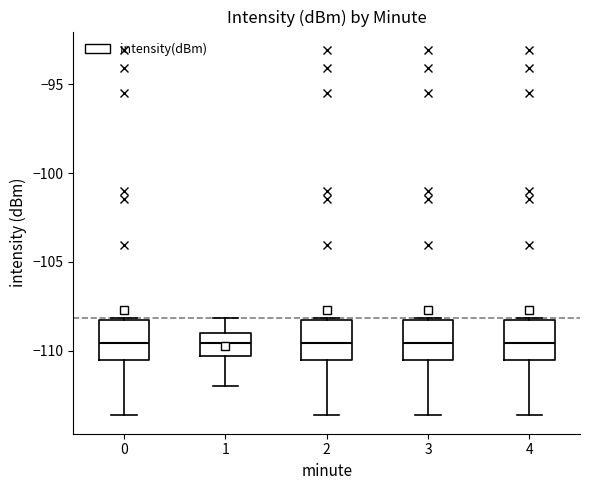

Where does the upper whisker of the box at x = 1 end on the y-axis? The values are not printed on the chart, so give them approximately, as read against the axis.

-108.0